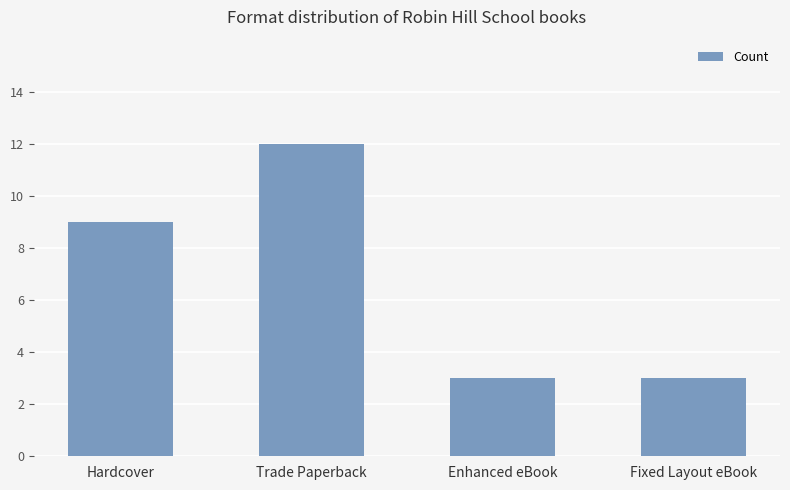

What is the change in value from Hardcover to Fixed Layout eBook?

-6